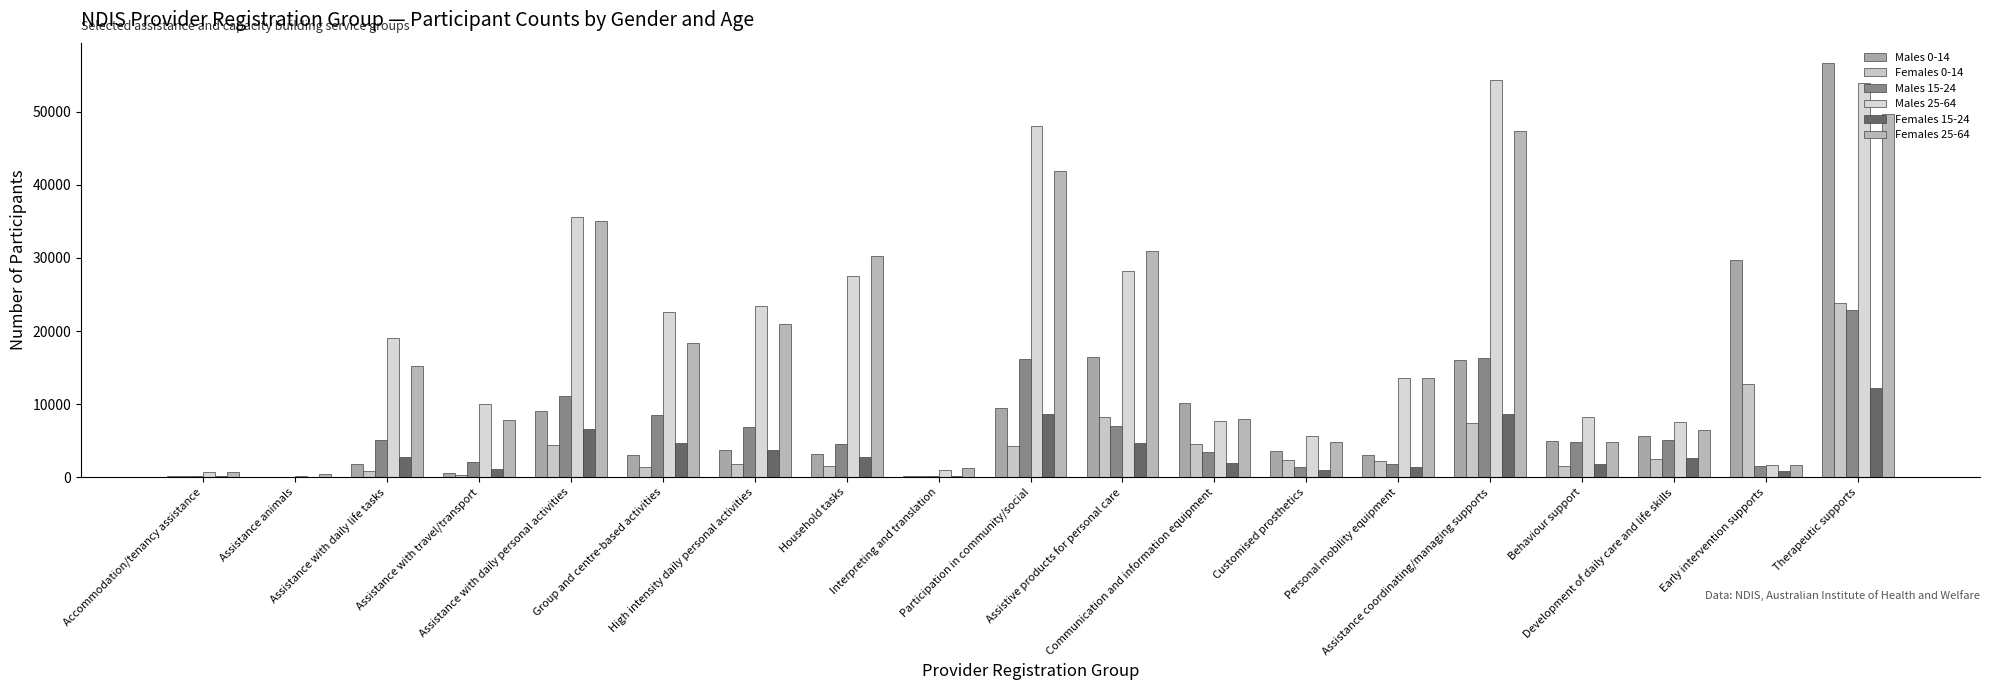

Is it true that Females 15-24 equals 922 at Customised prosthetics?

True